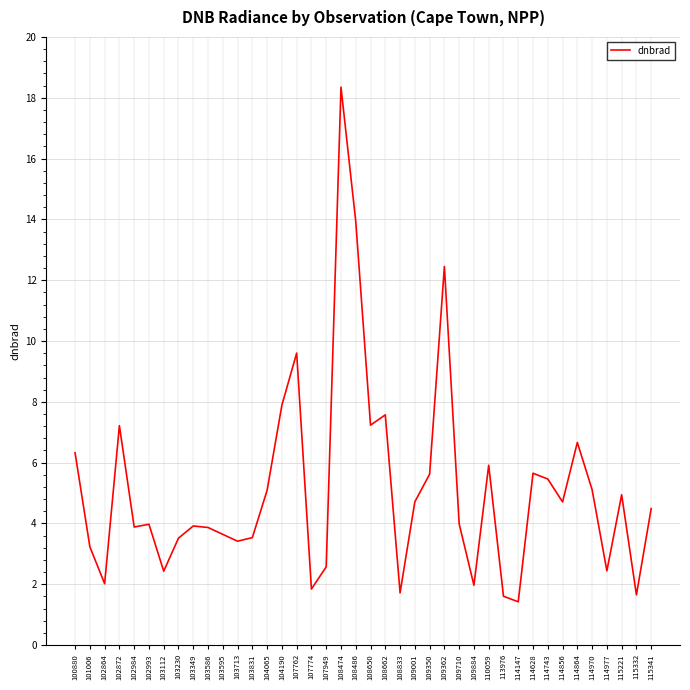

What is the difference between the maximum and minimum values?

16.9